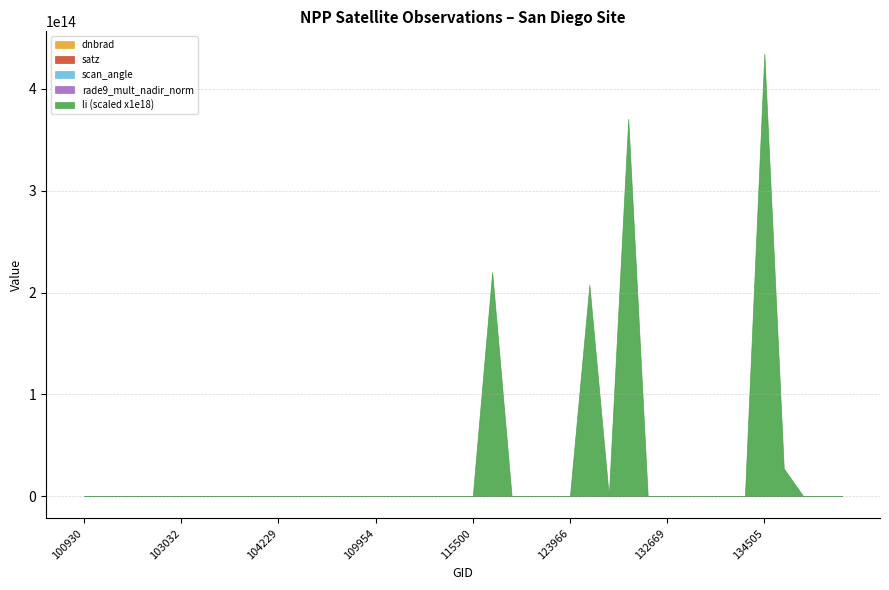

Which category has the highest value across all series?

134505